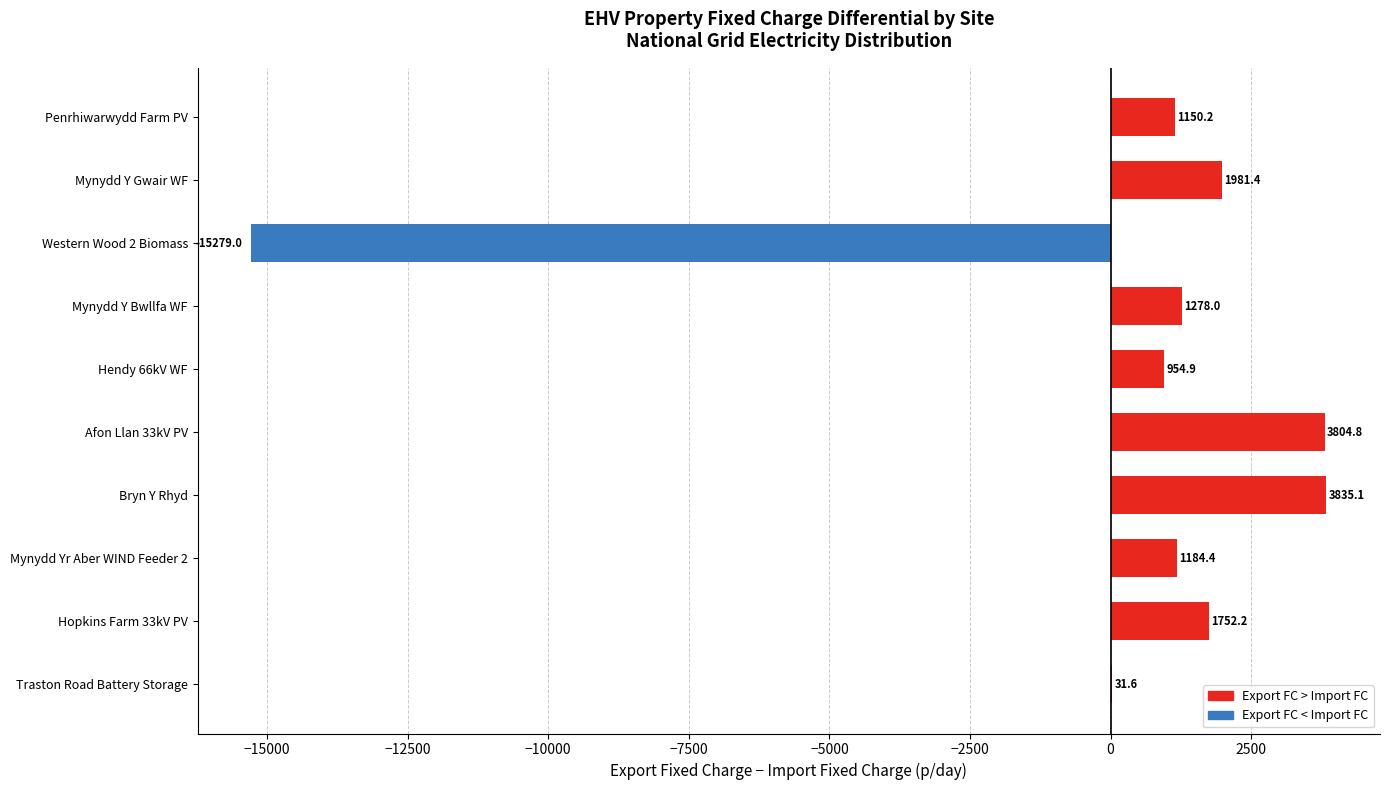

What is the approximate value at Mynydd Y Bwllfa WF?

1278.0